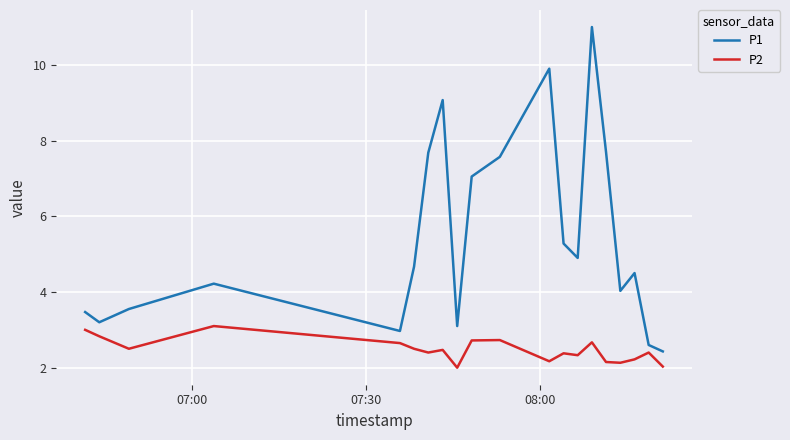

True or false: P2 has more than 0 points higher than both neighbors.

True